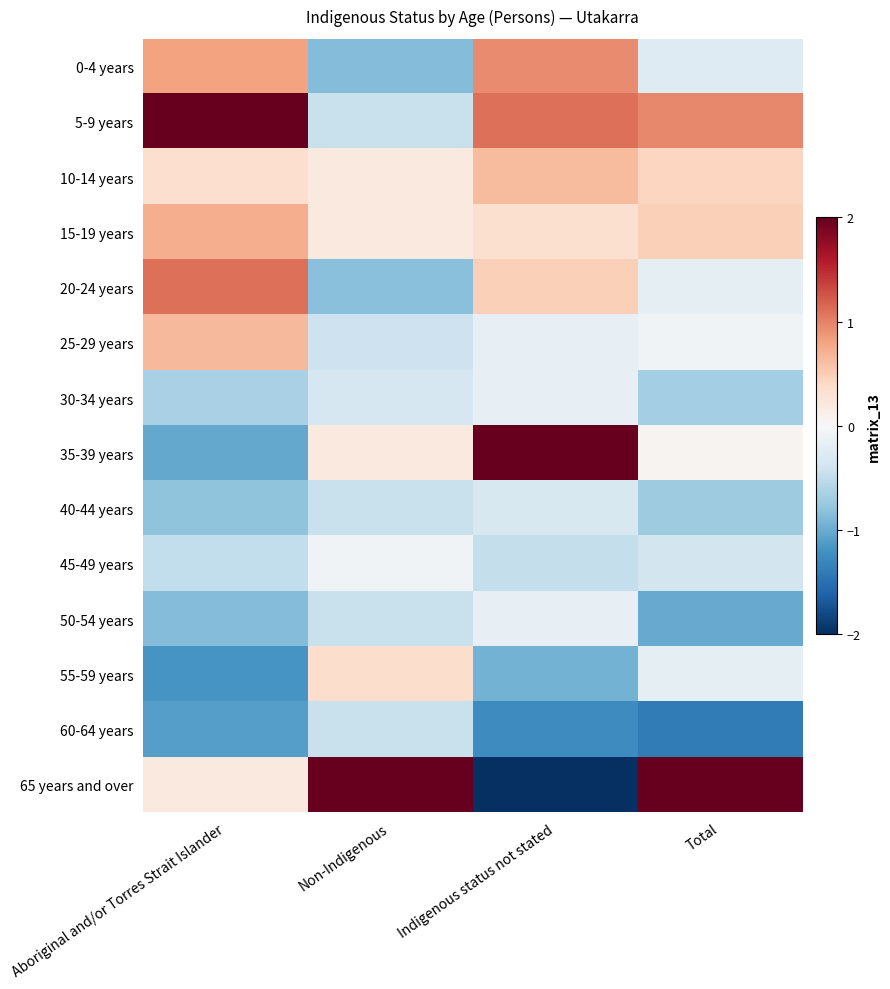

How many series are shown in this chart?

14